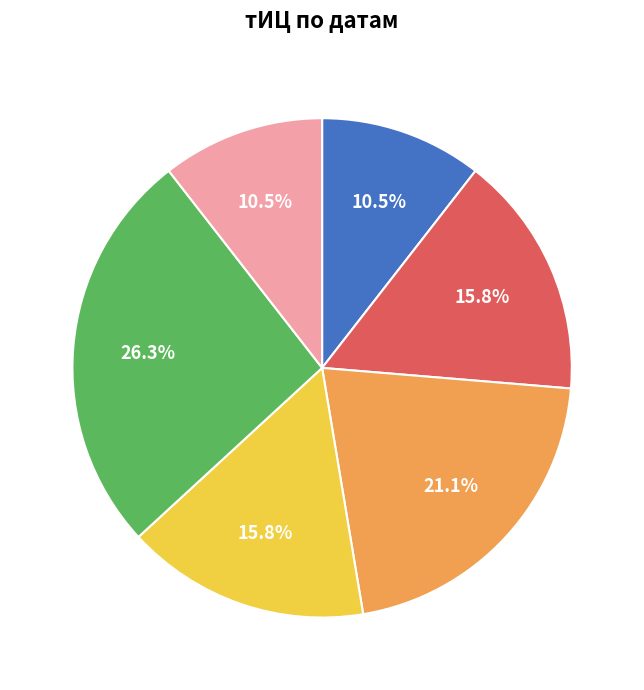

Does any single category account for the majority?

No